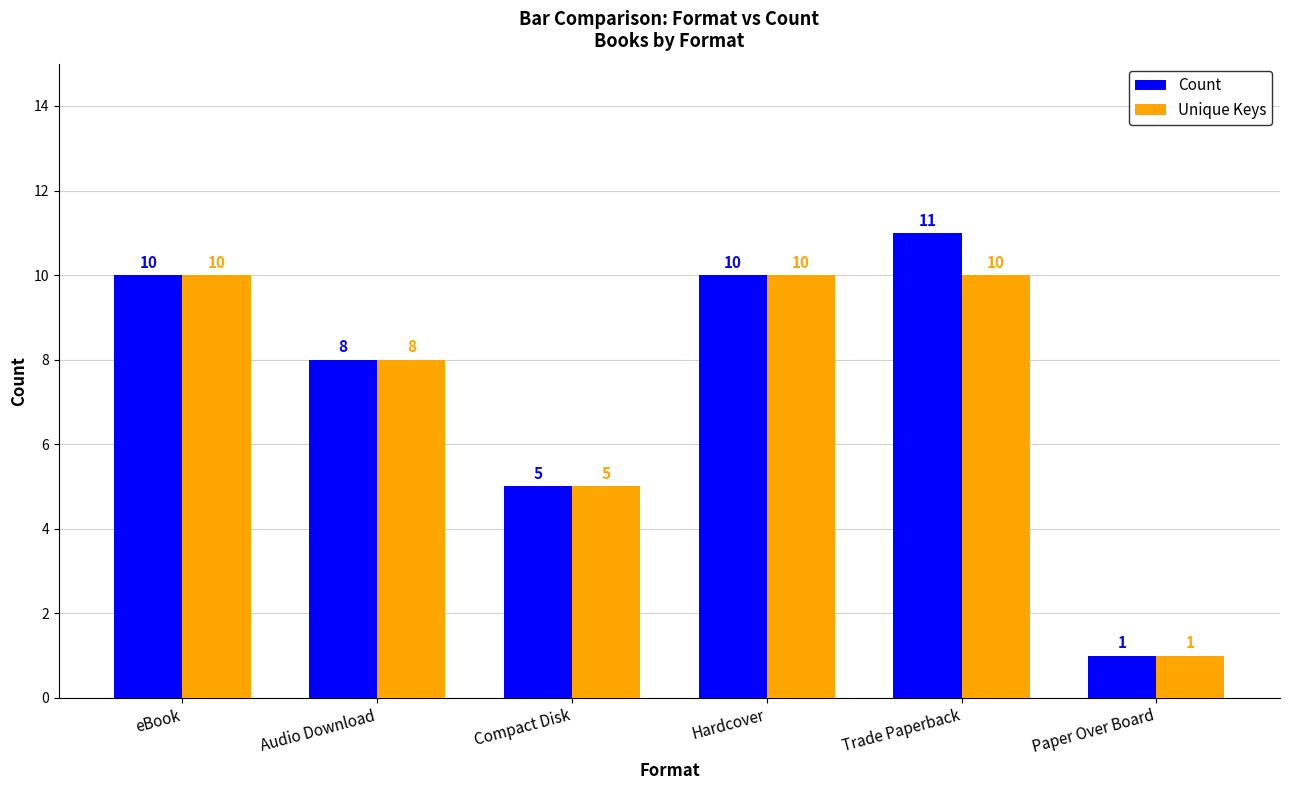

What is the value of the Count bar at the 4th from the left?

10